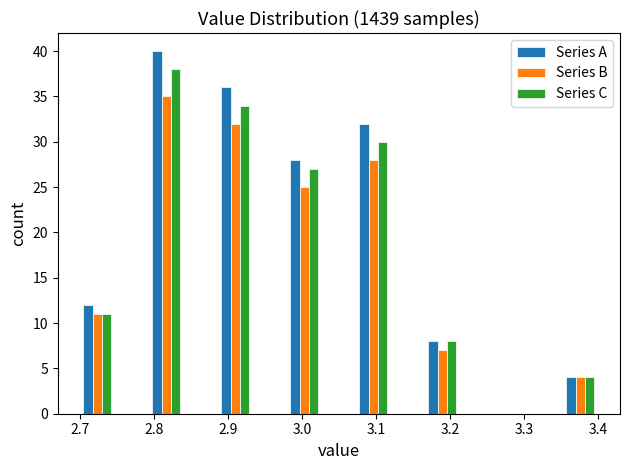

Reading left to right, transcribe this chart: for each range on the x-axis, give the height of each series' bar. Neither the bar edges nor the heights are printed on the chart, so give them approximately, as read against the axes.

2.70 to 2.75: Series A=12	Series B=11	Series C=11
2.75 to 2.79: Series A=0	Series B=0	Series C=0
2.79 to 2.84: Series A=40	Series B=35	Series C=38
2.84 to 2.89: Series A=0	Series B=0	Series C=0
2.89 to 2.93: Series A=36	Series B=32	Series C=34
2.93 to 2.98: Series A=0	Series B=0	Series C=0
2.98 to 3.03: Series A=28	Series B=25	Series C=27
3.03 to 3.07: Series A=0	Series B=0	Series C=0
3.07 to 3.12: Series A=32	Series B=28	Series C=30
3.12 to 3.17: Series A=0	Series B=0	Series C=0
3.17 to 3.21: Series A=8	Series B=7	Series C=8
3.21 to 3.26: Series A=0	Series B=0	Series C=0
3.26 to 3.31: Series A=0	Series B=0	Series C=0
3.31 to 3.35: Series A=0	Series B=0	Series C=0
3.35 to 3.40: Series A=4	Series B=4	Series C=4